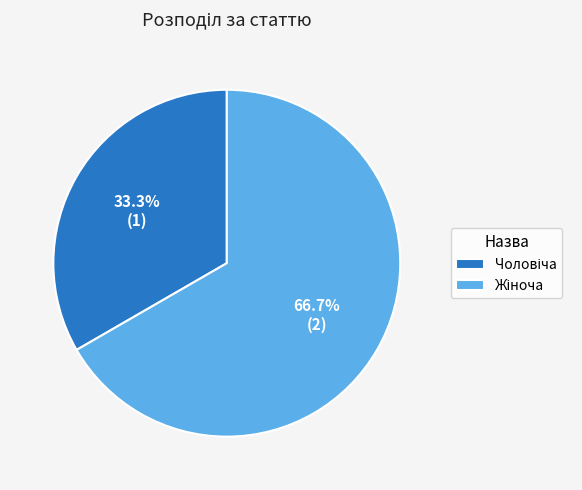

Does any single category account for the majority?

Yes